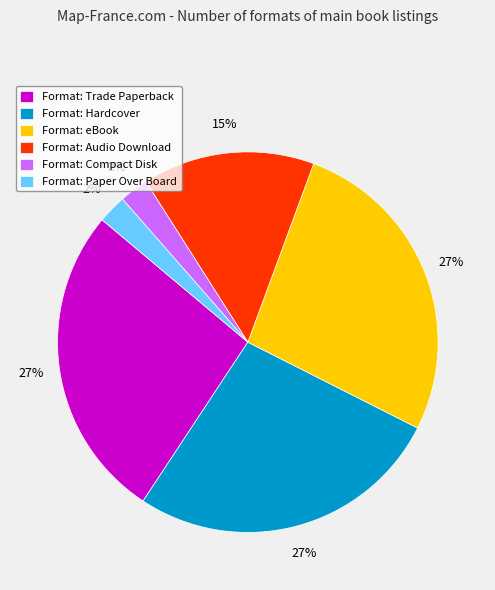

To the nearest percent, what is the combined percentage of Format: Hardcover and Format: Compact Disk?

29%